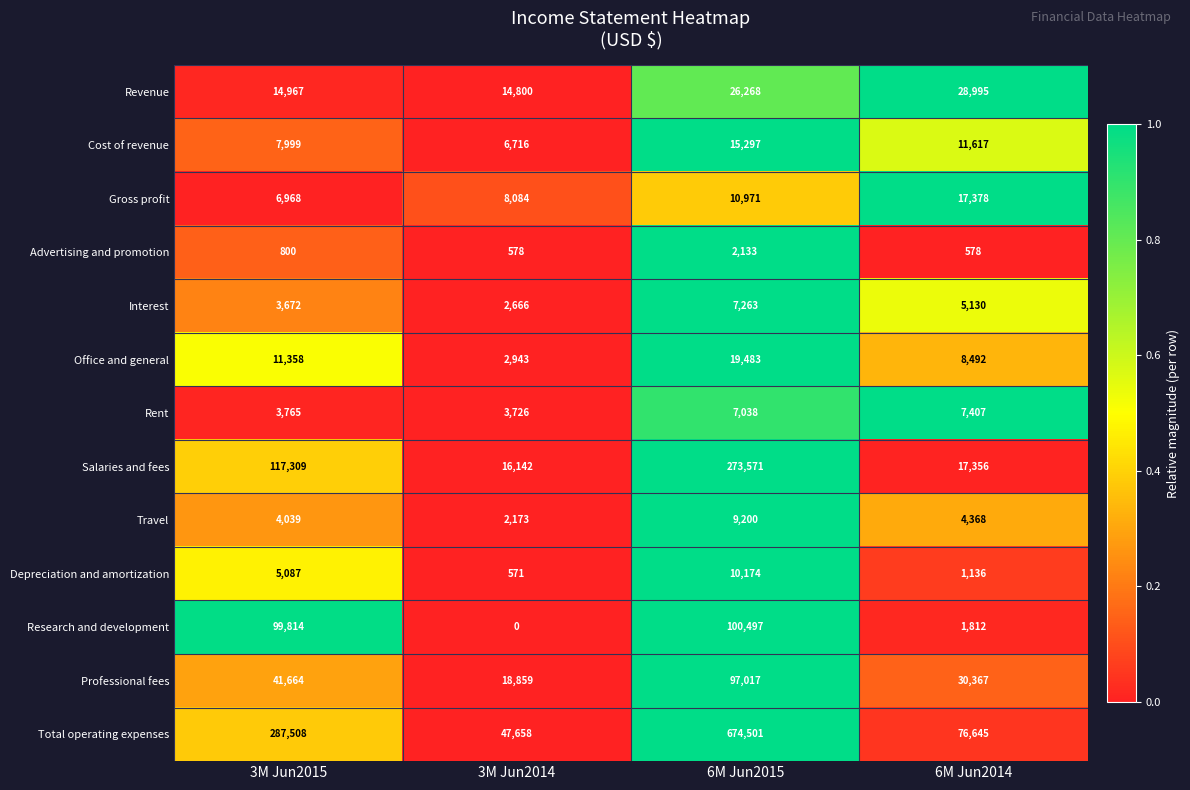

What is the average value of the Depreciation and amortization series?

4242